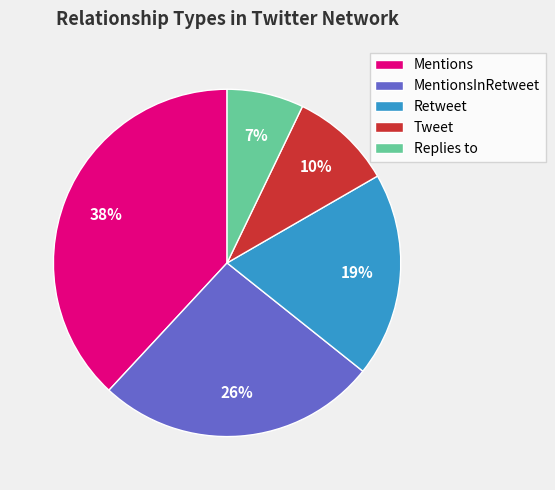

To the nearest percent, what is the average slice percentage?

20%